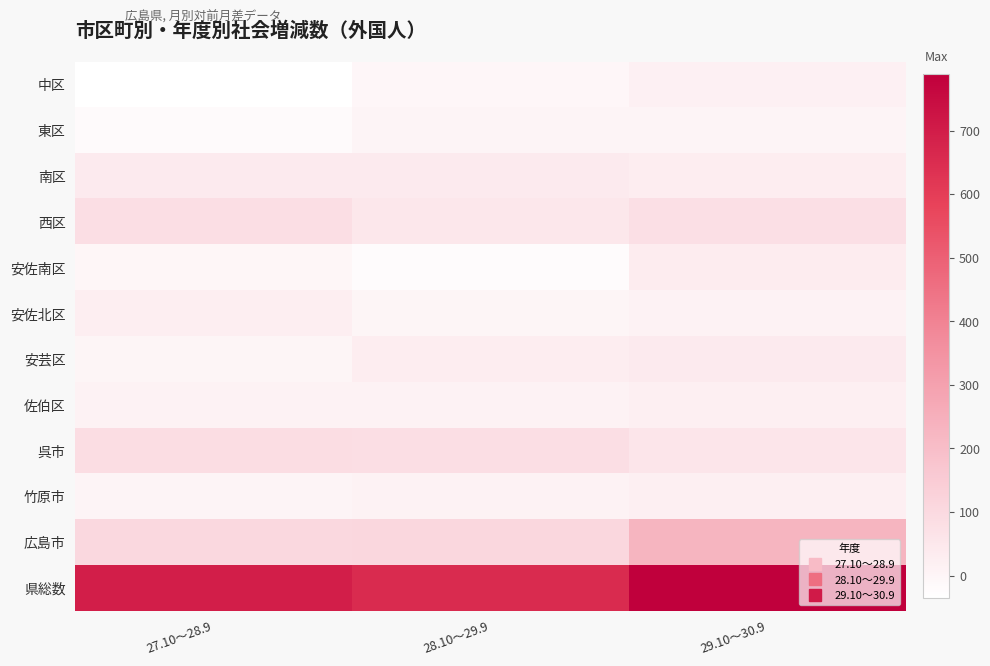

Which series has the largest total across all categories?

県総数